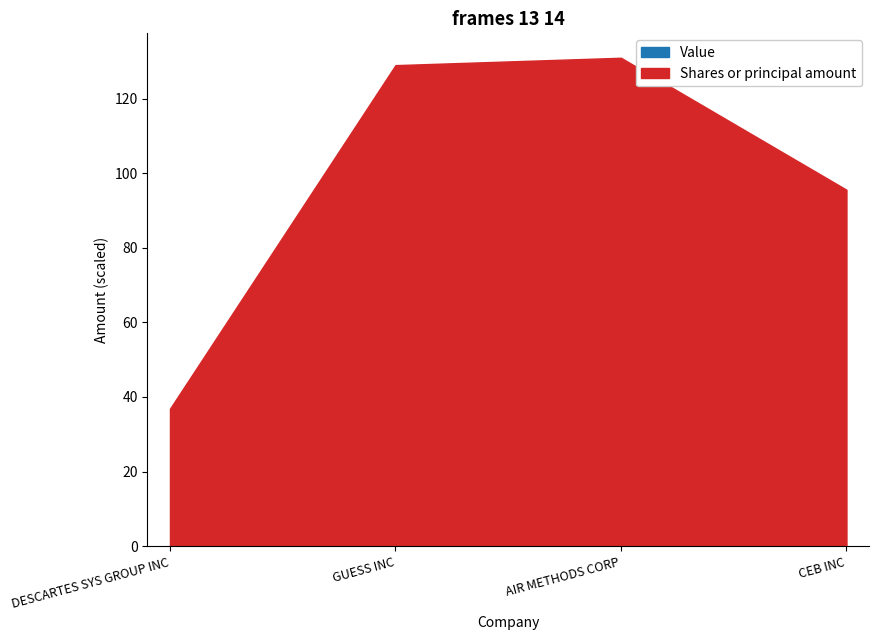

Which series has the widest spread of values?

Shares or principal amount